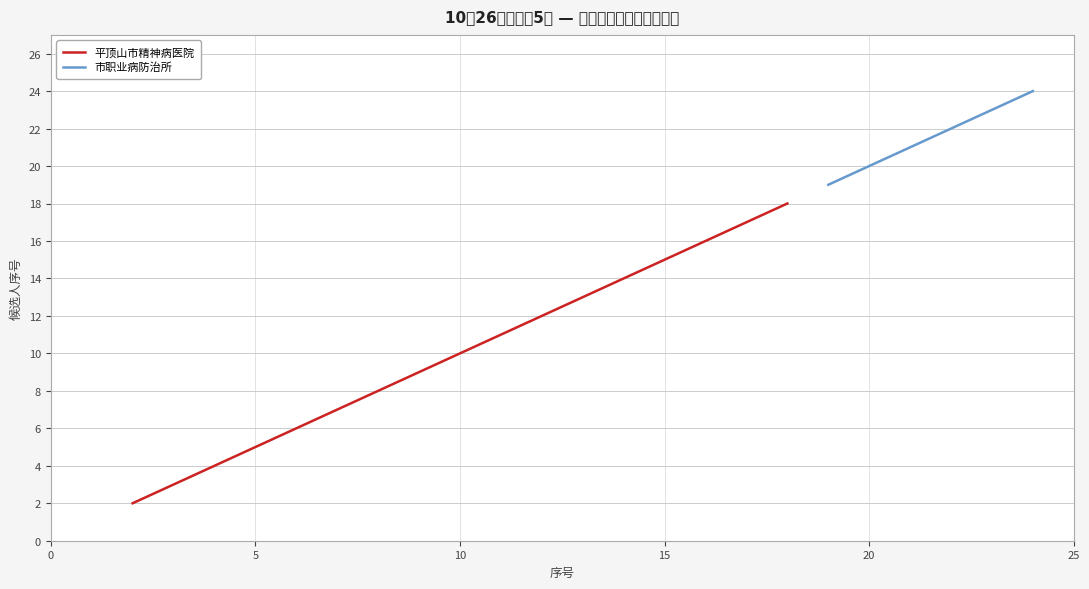

The value at 10 is 7. True or false?

False